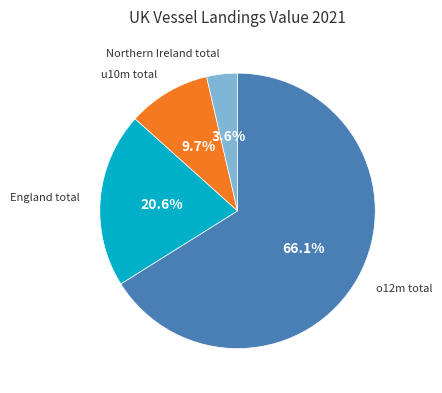

Is it true that o12m total is 66% of the pie?

True